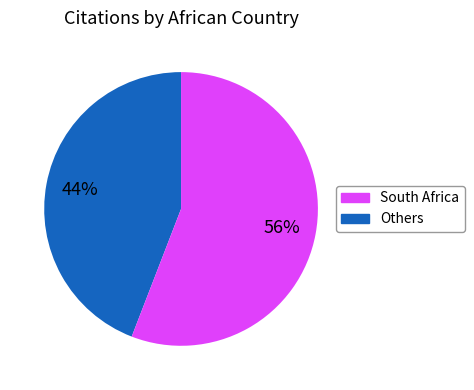

Does any single category account for the majority?

Yes